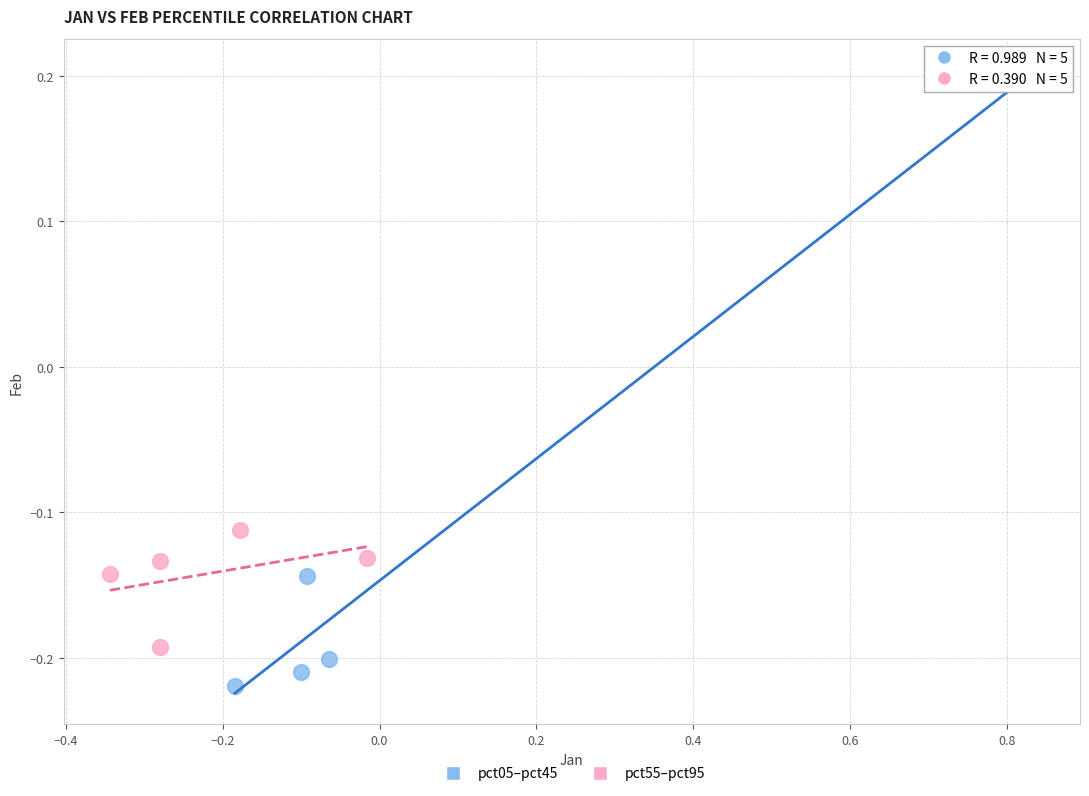

What are all the series names shown in the legend?

pct05–pct45, pct55–pct95